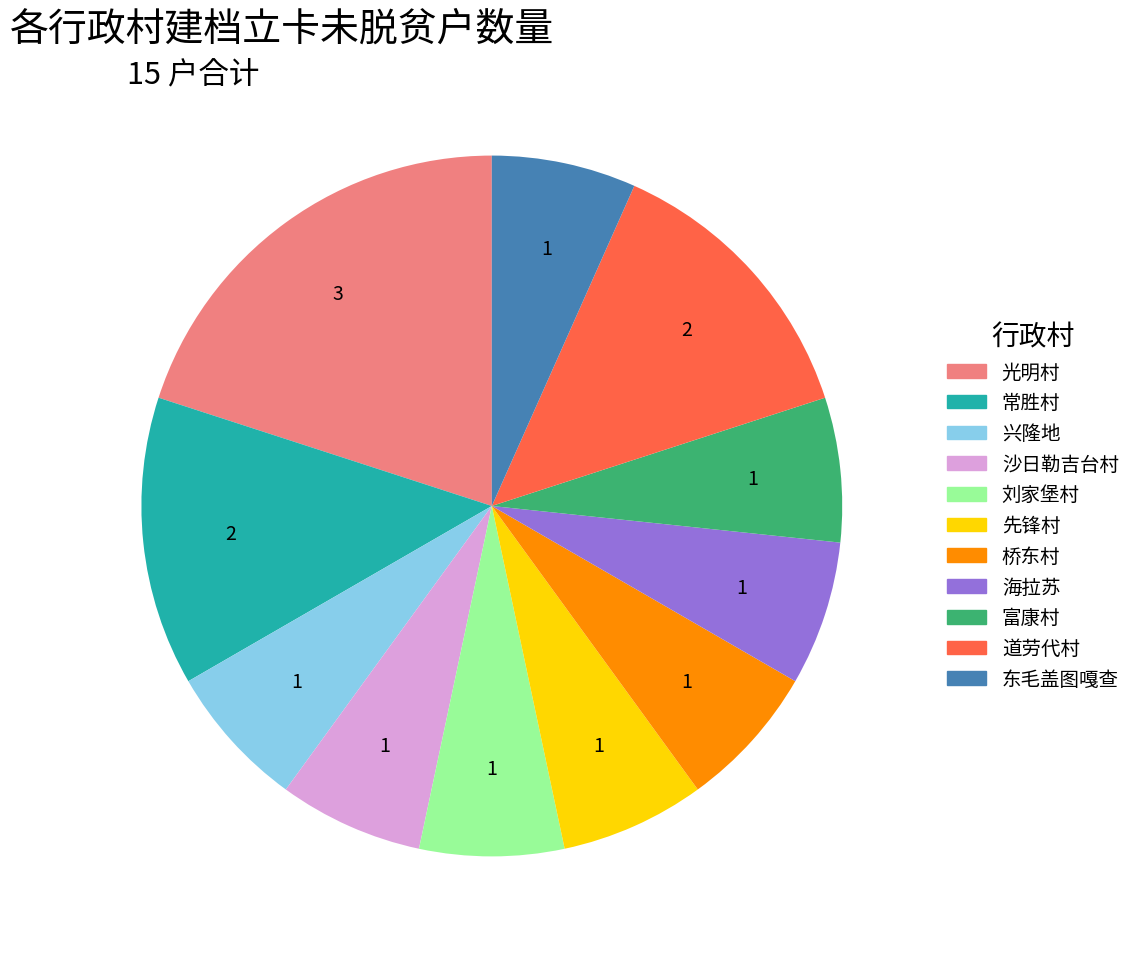

What is the largest slice in the pie chart?

光明村